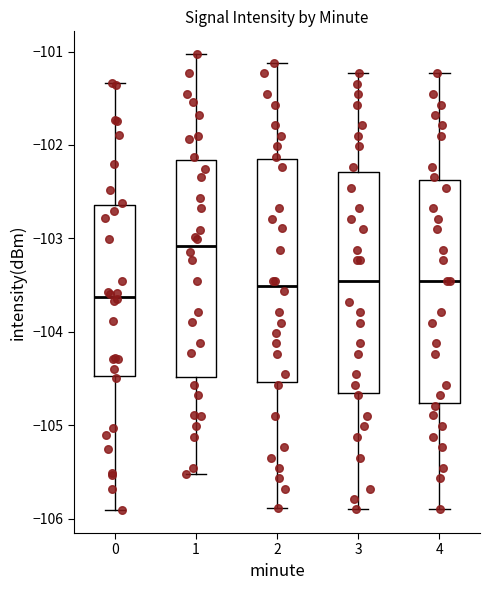

Reading left to right, read every box against the y-axis: the position of its median line, the range the box covers, and the ends of its whiskers. The values are not printed on the chart, so give them approximately, as read against the axis.

0: median -103.6, box -104.5 to -102.6, whiskers -105.9 to -101.3
1: median -103.1, box -104.5 to -102.2, whiskers -105.5 to -101.0
2: median -103.5, box -104.5 to -102.2, whiskers -105.9 to -101.1
3: median -103.5, box -104.7 to -102.3, whiskers -105.9 to -101.2
4: median -103.5, box -104.8 to -102.4, whiskers -105.9 to -101.2